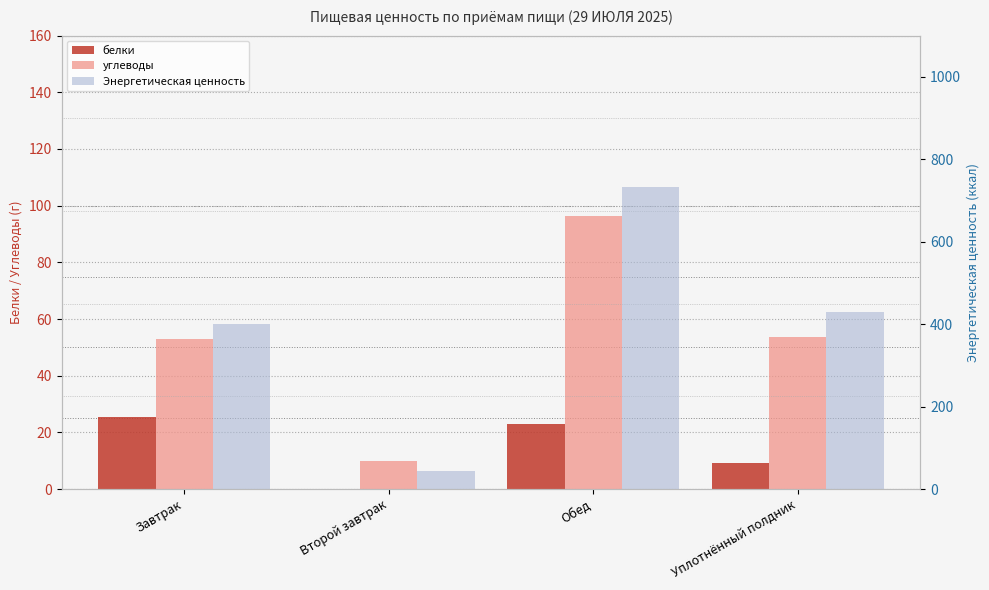

How many bars are there in each group?

3